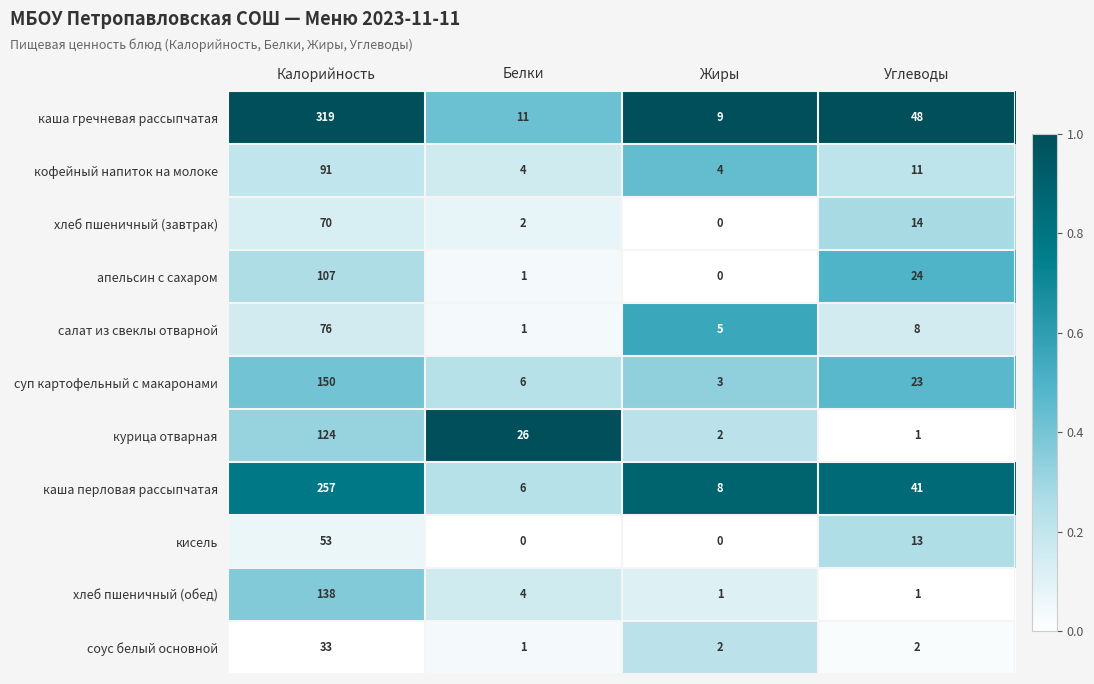

What is the difference between the second highest and second lowest values in the кофейный напиток на молоке series?

7